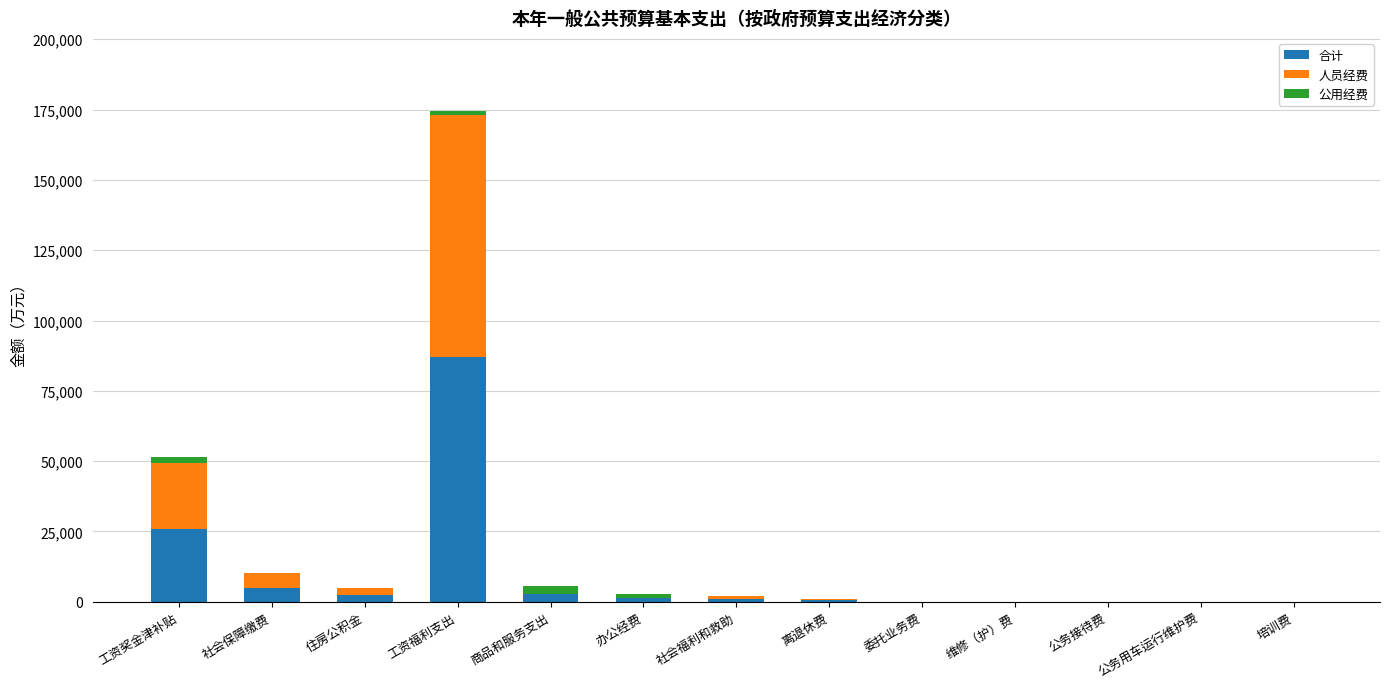

At which label does 合计 reach its peak?

工资福利支出